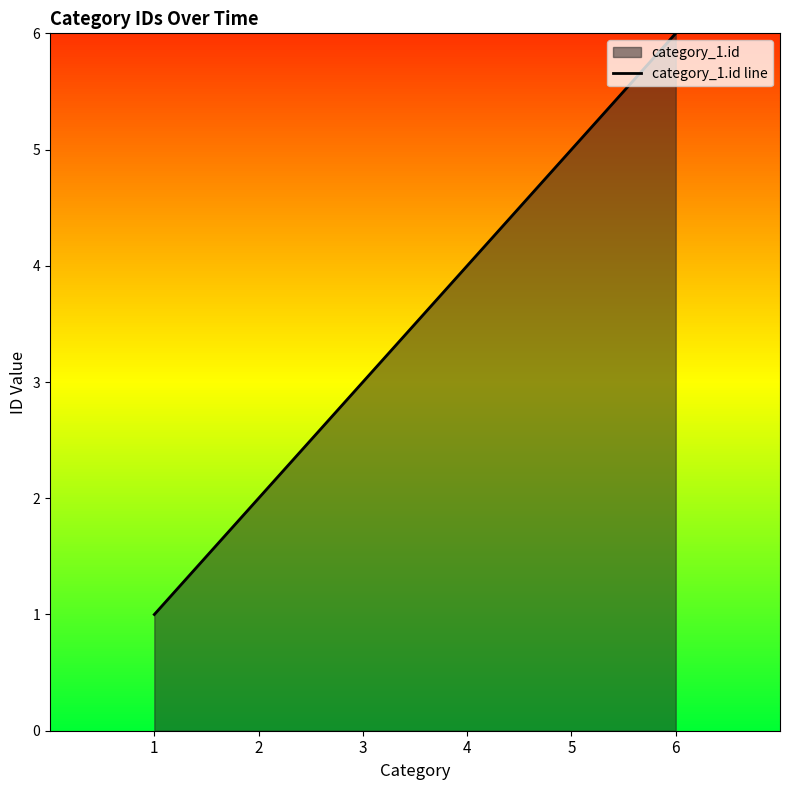

The chart shows a value of 2 at 1. True or false?

False